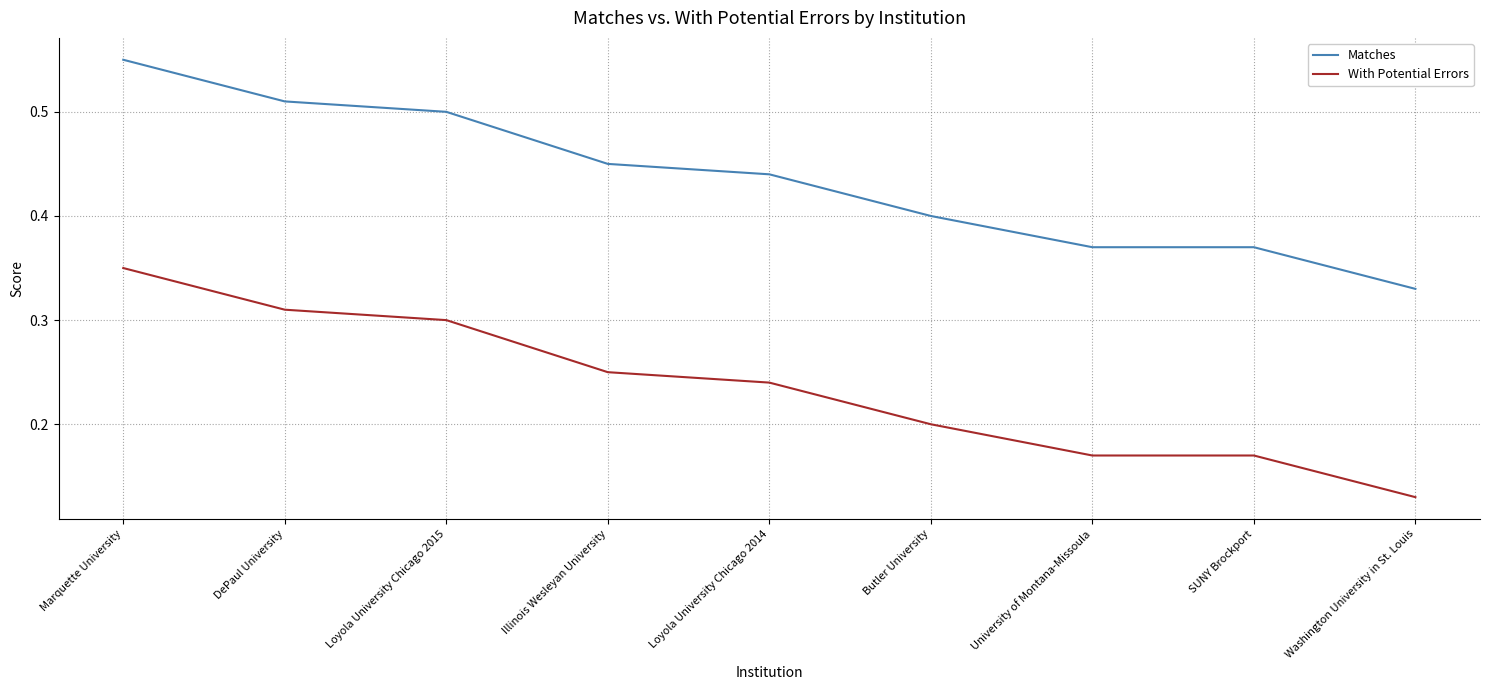

Rank the series at DePaul University from highest to lowest value.

Matches, With Potential Errors